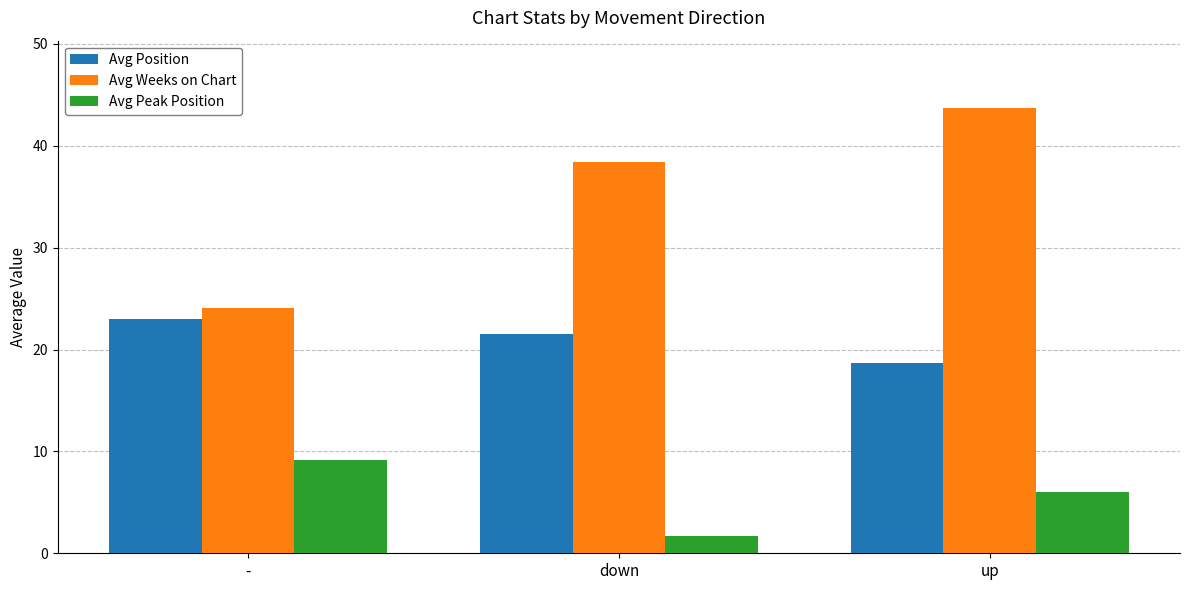

How many bars are there in each group?

3